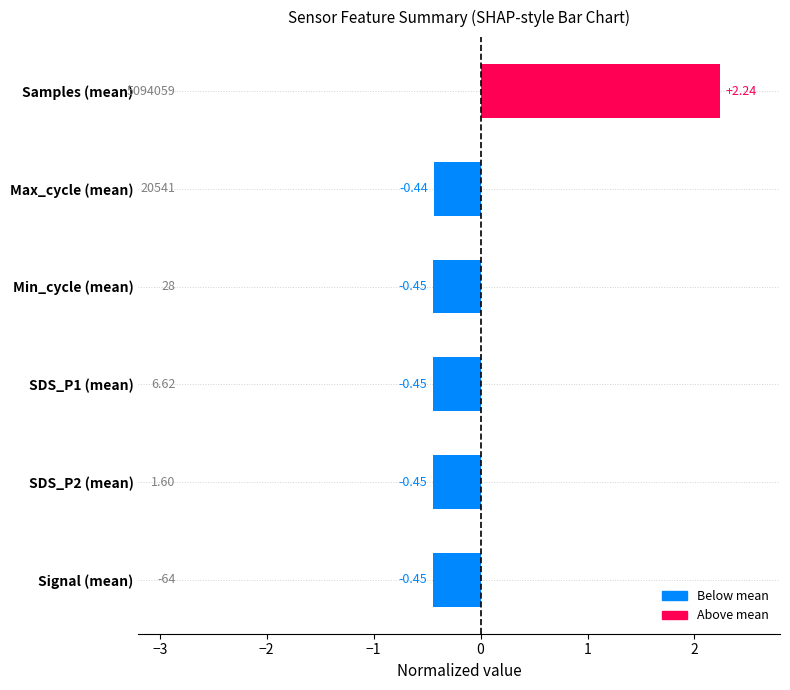

Between Max_cycle (mean) and Signal (mean), which is larger?

Max_cycle (mean)